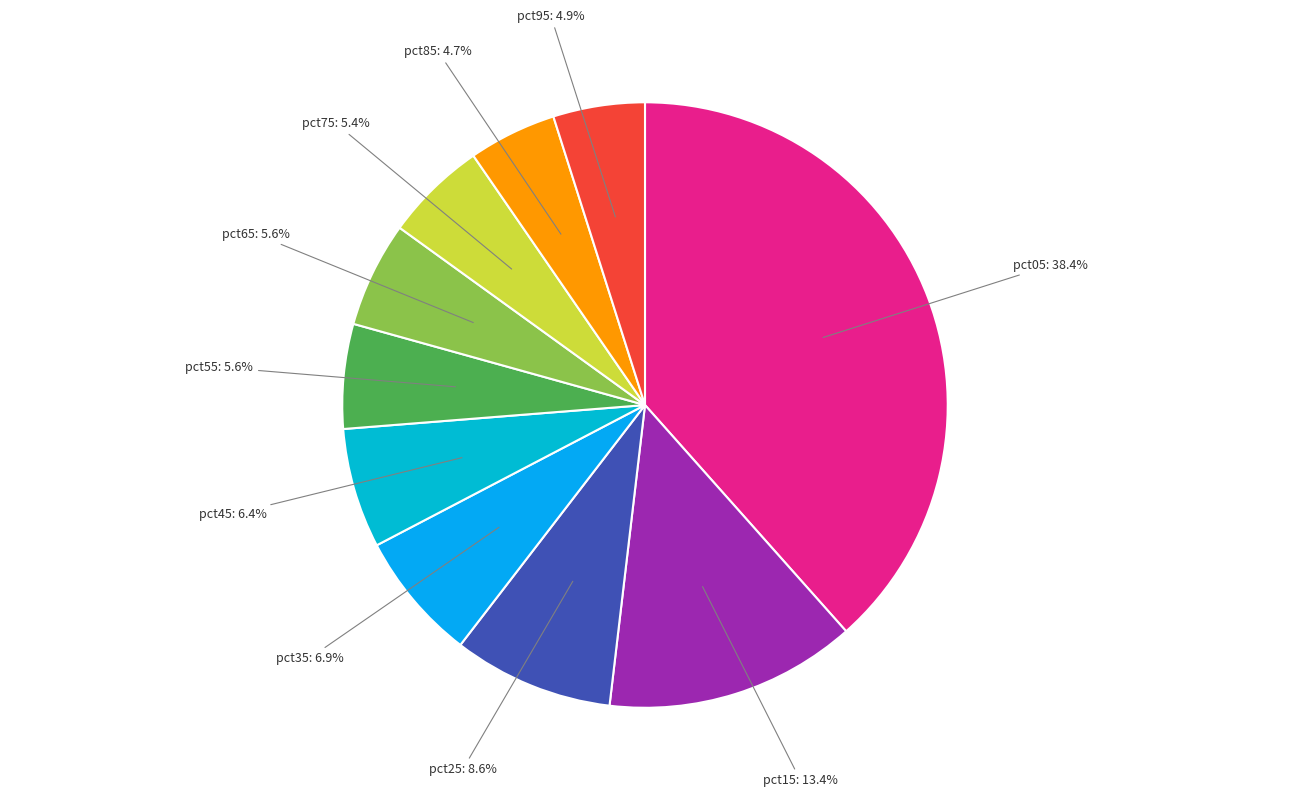

Is the sum of pct85 and pct75 greater than half?

No